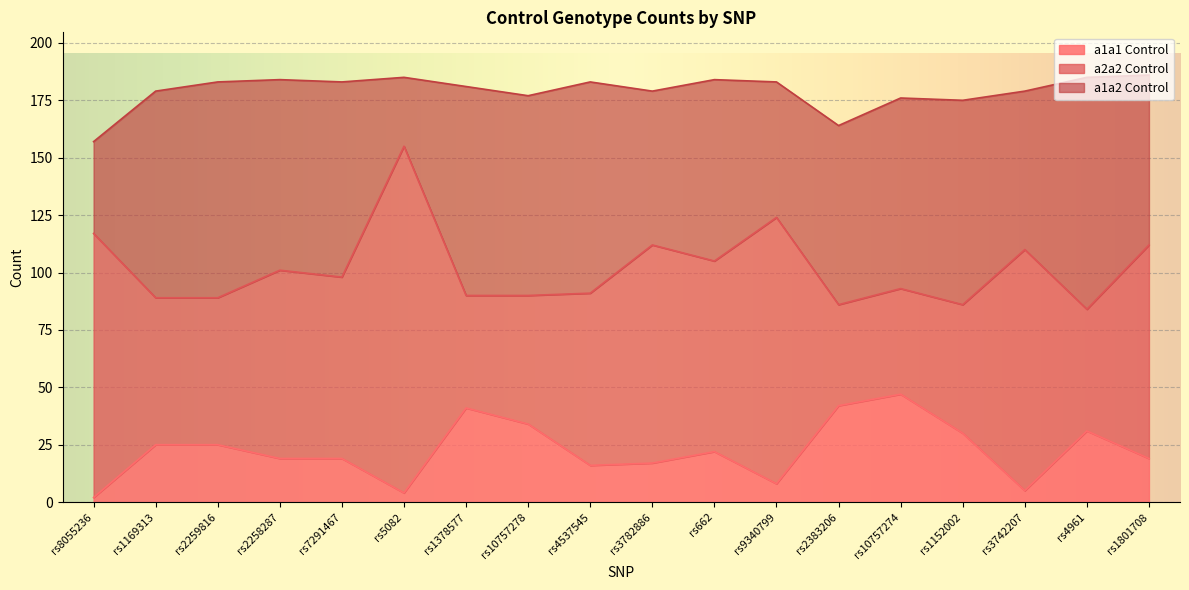

Count the number of categories in the chart.

18